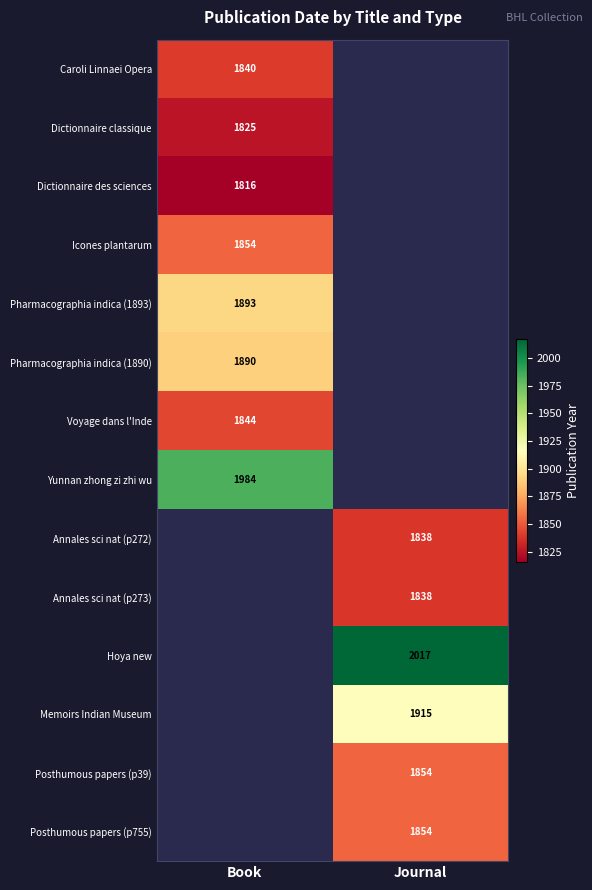

What is the spread (max minus min) of values at Book?

168.0